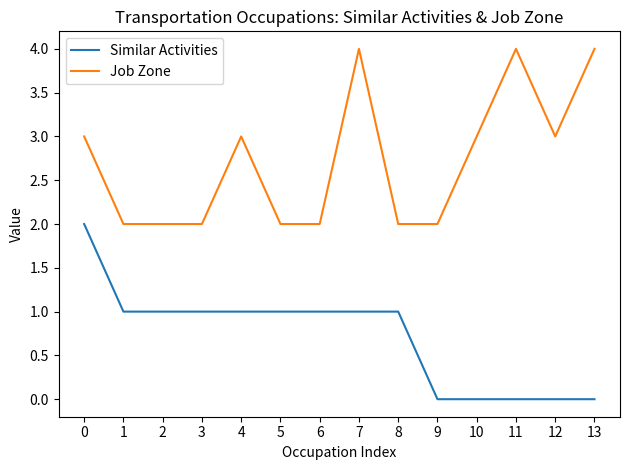

Rank the series at 4 from highest to lowest value.

Job Zone, Similar Activities